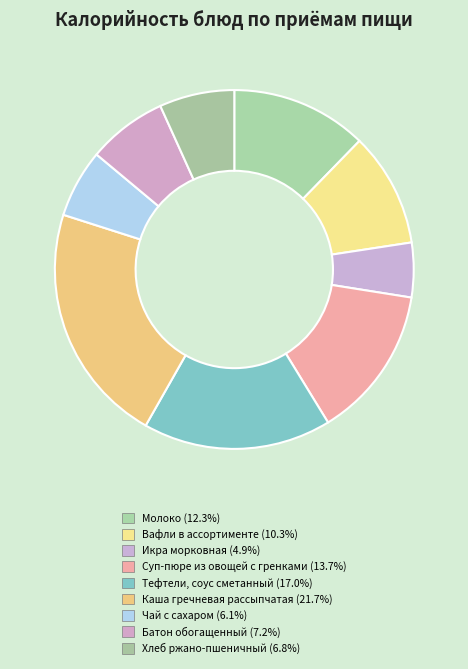

To the nearest percent, what is the difference between the Икра морковная and Каша гречневая рассыпчатая slice percentages?

17%